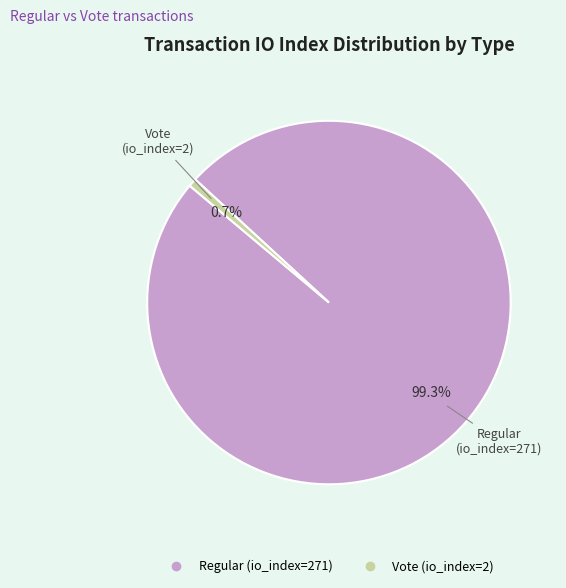

Which category has the smallest portion of the pie?

Vote (io_index=2)